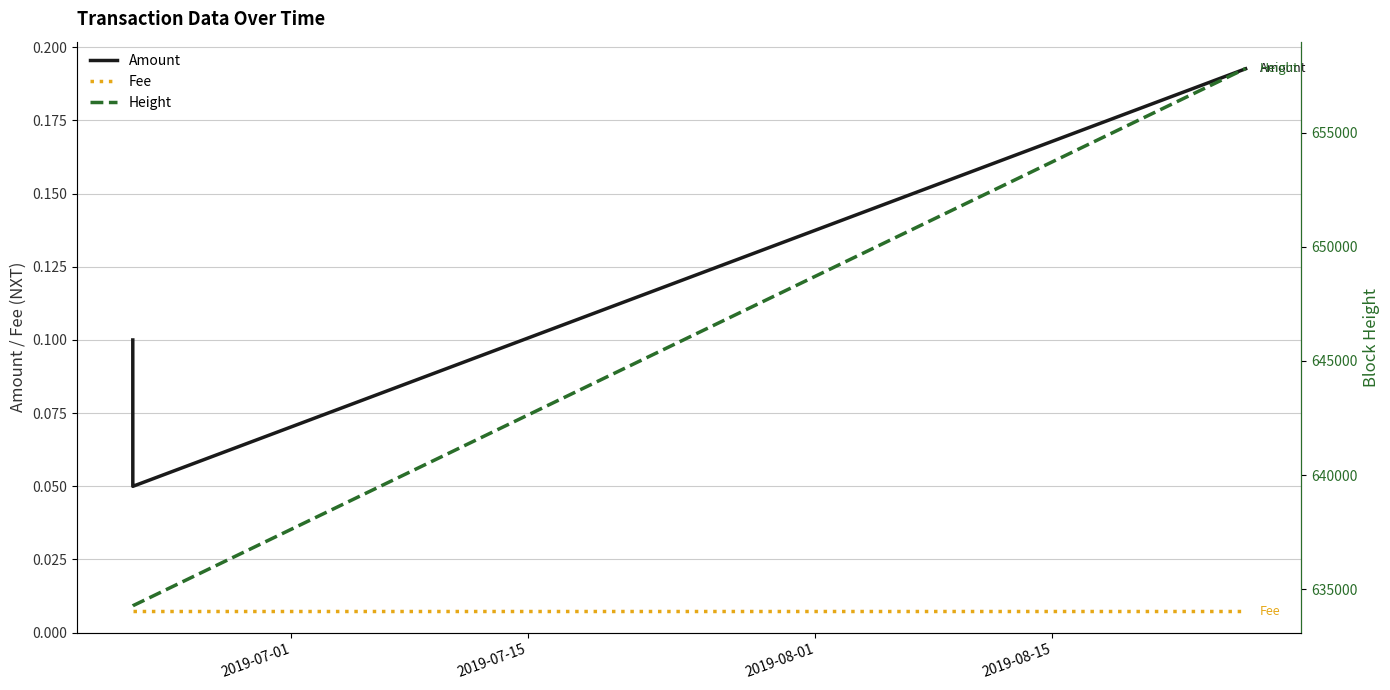

Where does the Height series first go above 634282?

2019-08-15